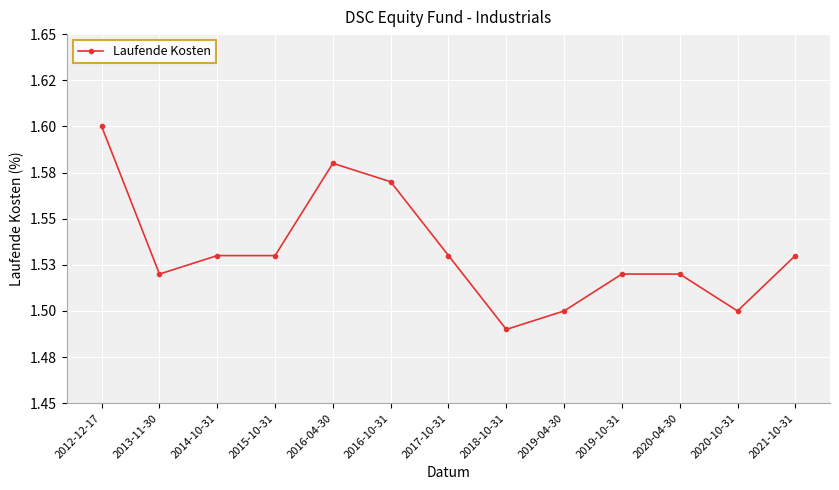

True or false: the data has more than 2 interior local peaks.

False